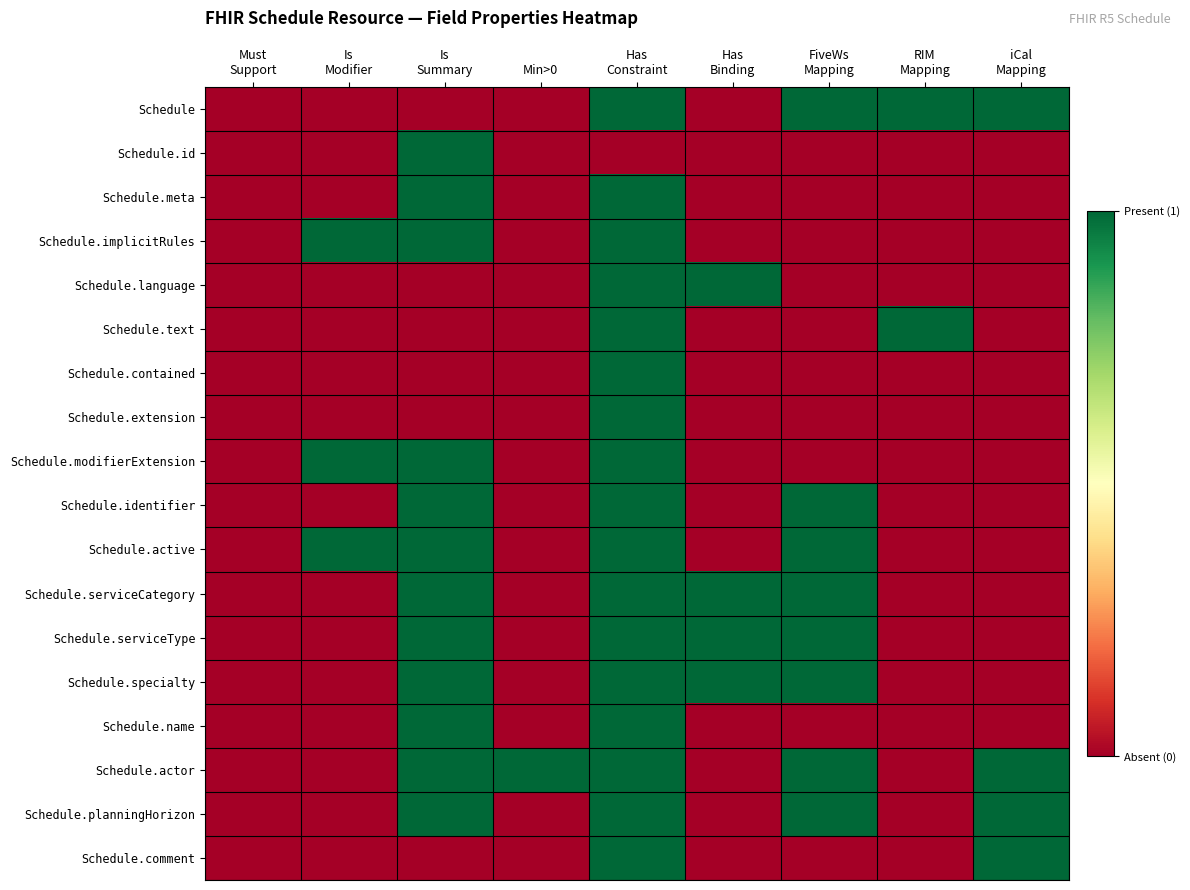

Which has a higher value, Has
Binding or iCal
Mapping?

iCal
Mapping